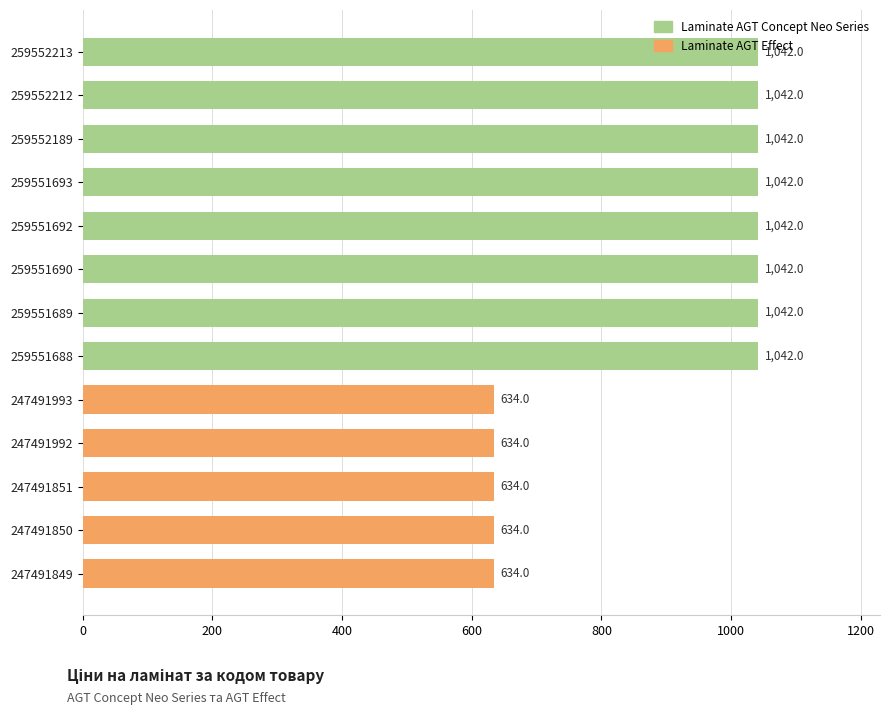

What is the maximum value shown in the chart?

1042.0